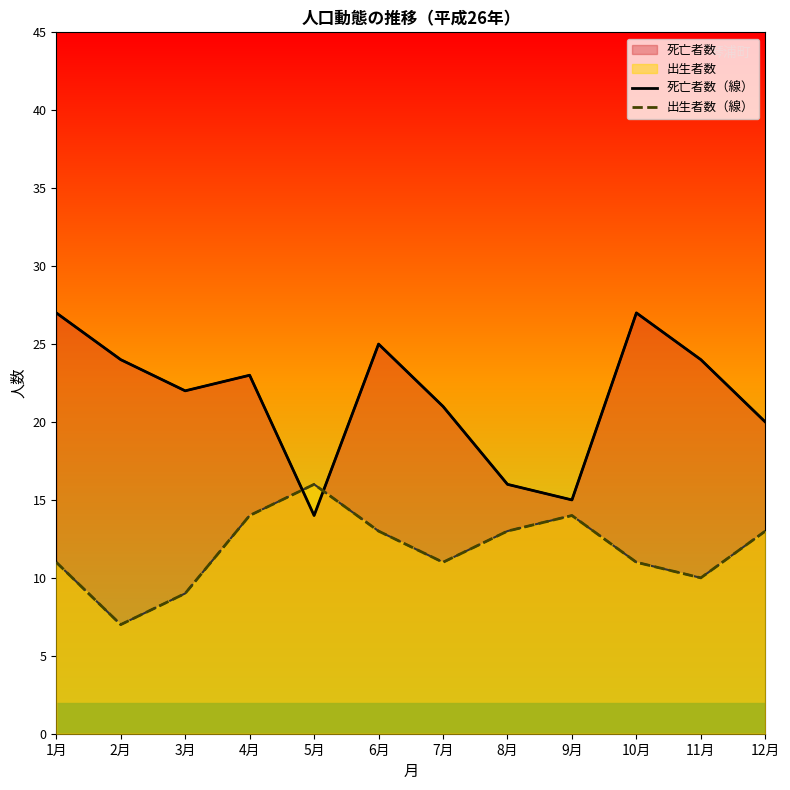

At which category does 死亡者数（線） reach its first local valley?

3月